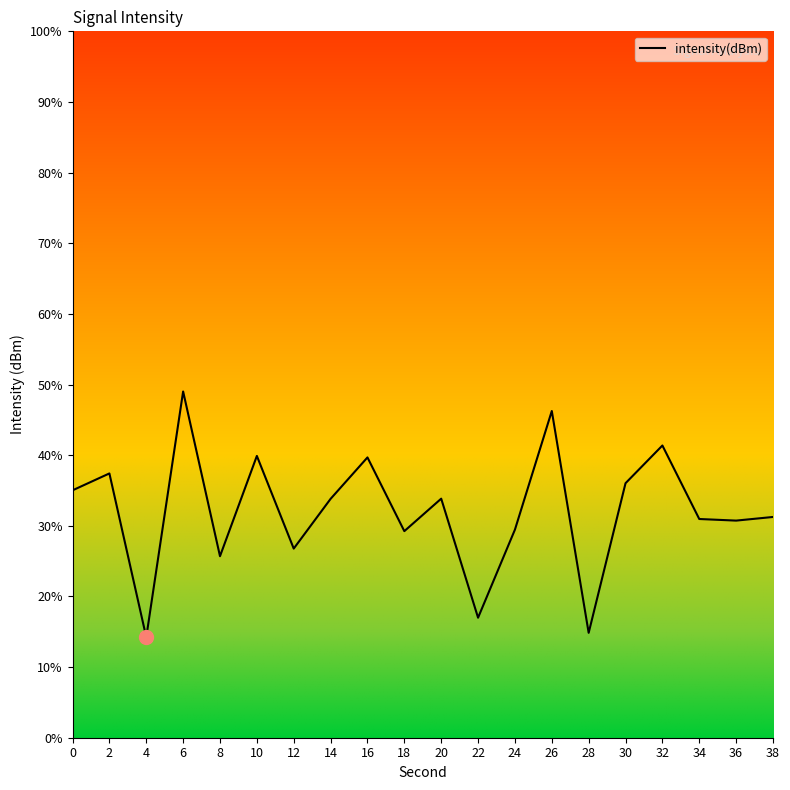

Between 28 and 6, which is larger?

6